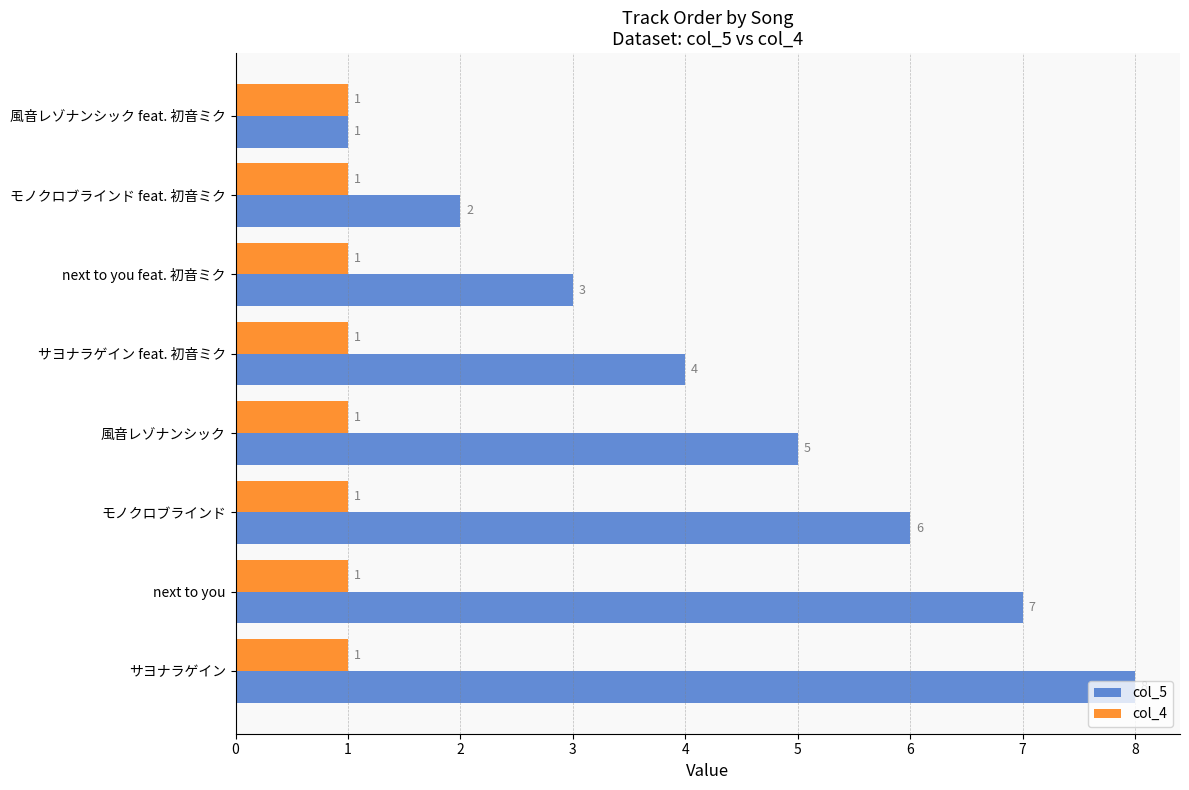

What are all the series names shown in the legend?

col_5, col_4